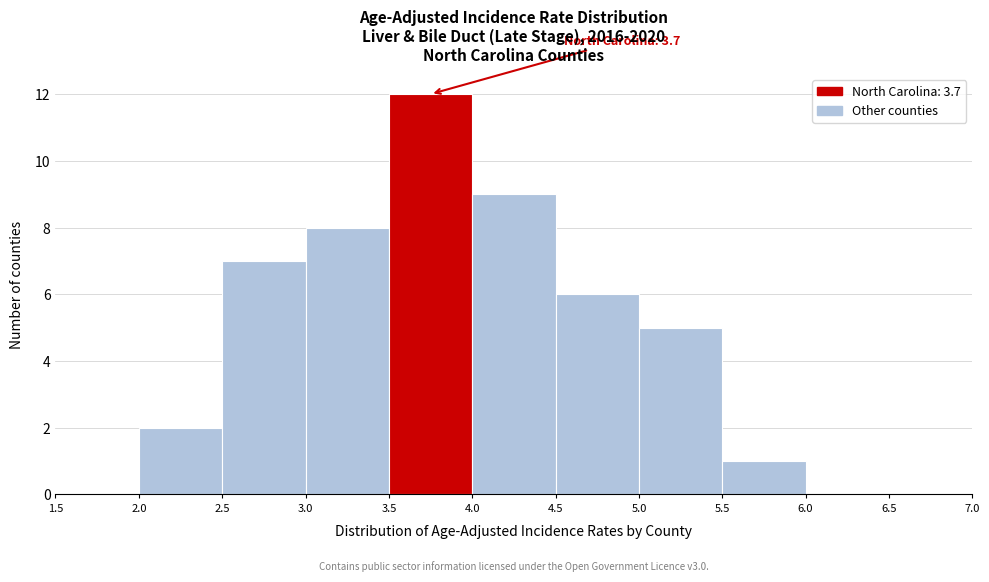

Which range on the x-axis has the tallest bar?

3.5 to 4.0